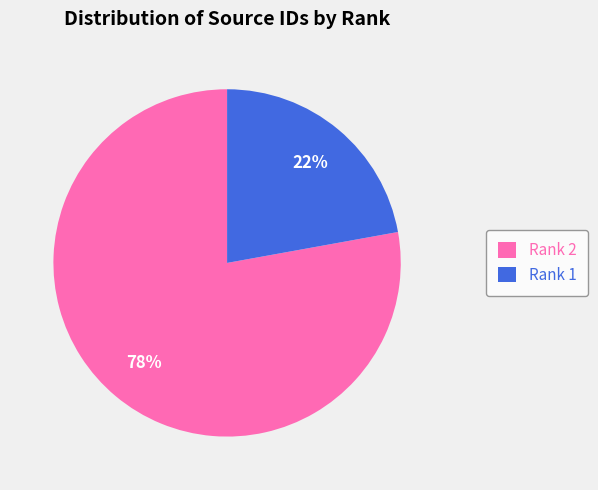

Rank the categories by value from highest to lowest.

Rank 2, Rank 1